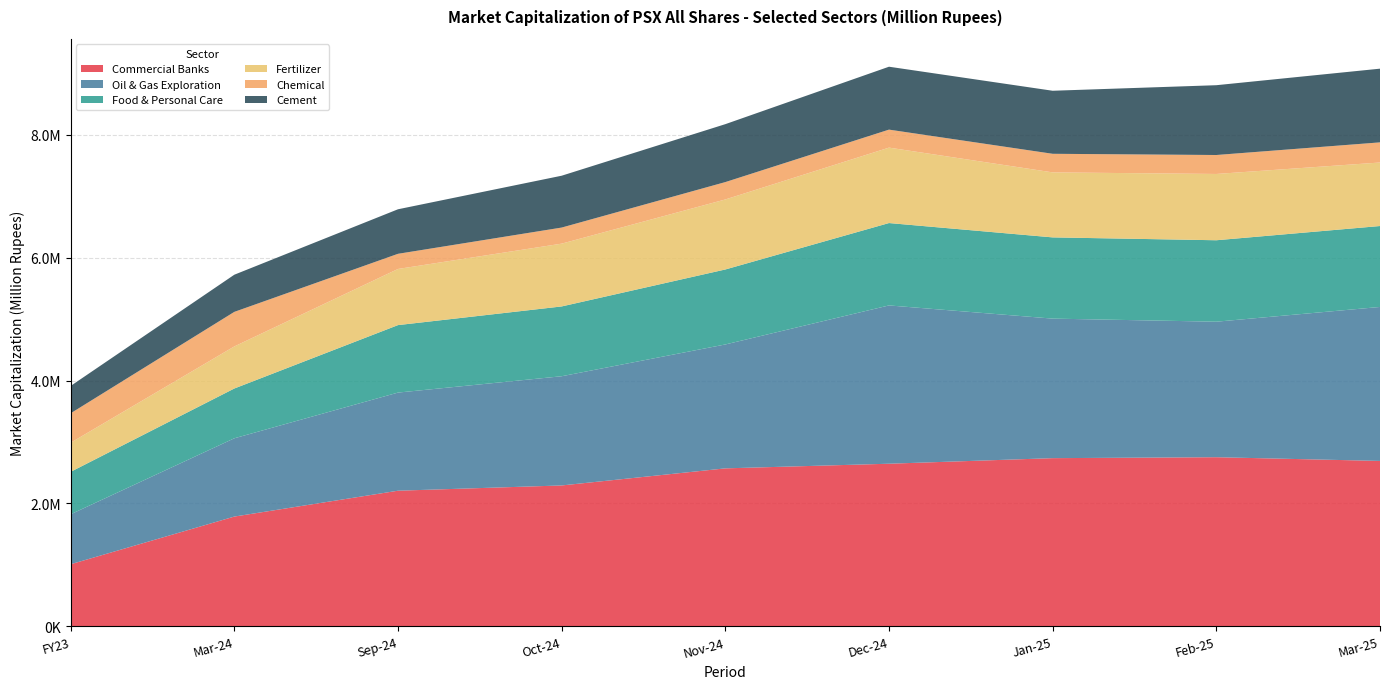

Reading right to left, extract all data points from this chart.

Commercial Banks: 2692327.0	2752687.2	2737386.8	2646788.6	2571293.8	2293420.5	2207891.8	1787203.4	1011875.8
Oil & Gas Exploration: 2504230.3	2203925.6	2269402.6	2574550.5	2015308.9	1776162.8	1595838.4	1273124.7	812491.7
Food & Personal Care: 1316254.2	1324780.1	1321104.2	1339853.1	1219463.5	1135239.6	1097561.9	809795.3	690461.1
Fertilizer: 1033074.6	1078106.4	1057343.1	1226798.5	1138783.4	1021393.4	913064.9	684306.8	473148.7
Chemical: 327594.2	308367.3	302344.2	292690.0	282582.1	261509.4	246582.1	562040.7	479041.7
Cement: 1198585.3	1135240.7	1025284.7	1023120.5	942098.3	843300.5	724227.2	604365.4	444827.5